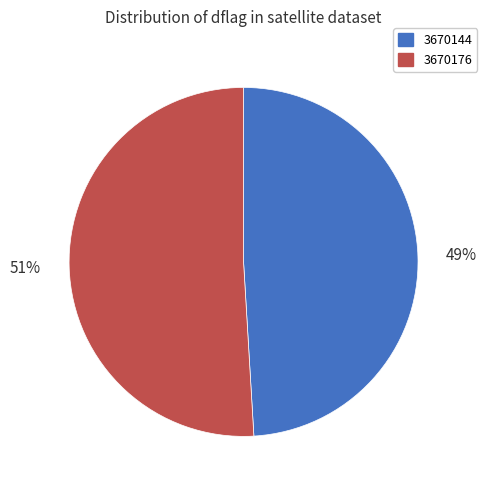

Is it true that 3670176 is 61% of the pie?

False